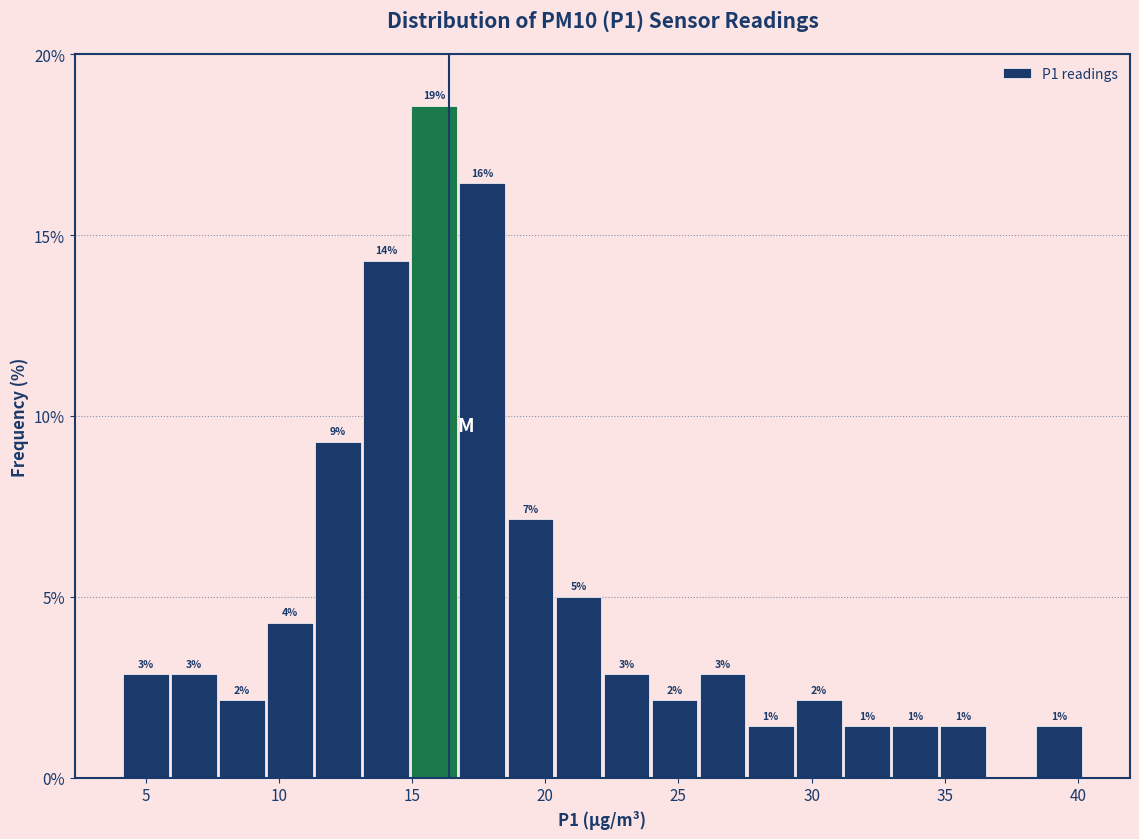

Read against the x-axis, roughly where is the centre of the tallest bar?

16.0